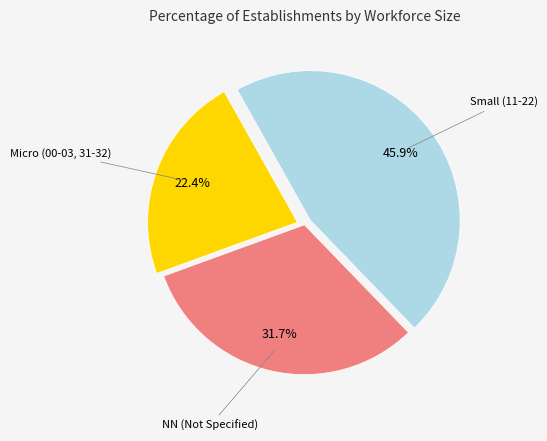

Does any single category account for the majority?

No